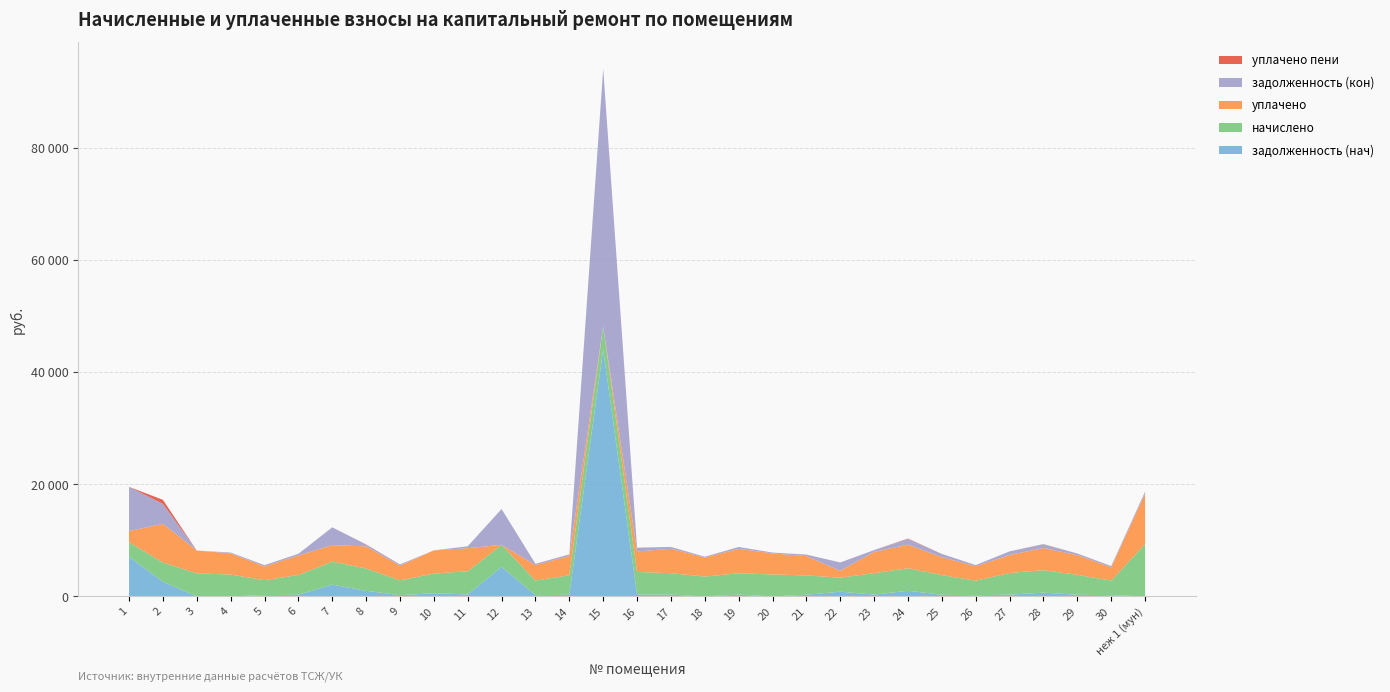

Reading right to left, list all the values displayed in this chart.

задолженность (нач): 0.0	216.4	295.7	671.1	321.6	202.7	292.7	1006.0	319.4	840.9	288.2	0.0	317.9	0.0	318.6	335.7	44058.1	289.7	217.1	5277.6	345.3	570.8	220.1	997.2	2102.1	293.4	223.0	0.0	0.0	2633.1	7075.0
начислено: 9345.5	2596.4	3547.9	4019.2	3859.1	2596.4	3512.4	4019.2	3832.4	2498.6	3459.0	3912.5	3814.7	3539.0	3823.6	4028.0	4090.3	3476.8	2605.3	3921.4	4143.7	3512.4	2641.0	3983.6	4108.1	3521.3	2676.5	3912.5	4099.2	3423.5	2587.6
уплачено: 8996.2	2380.1	3516.8	3942.9	3214.8	2573.7	3188.9	4211.0	3798.8	1227.1	3428.7	3766.2	4350.1	3406.8	4360.2	3658.3	0.0	3446.3	2776.7	0.0	4107.4	4124.9	2617.8	3943.6	2935.3	3490.4	2453.4	3766.2	4081.4	6892.0	2000.0
задолженность (кон): 349.3	216.4	295.7	672.4	643.2	216.4	585.4	1007.0	319.4	1485.4	288.2	146.2	317.9	132.3	319.6	671.3	45979.4	289.7	217.1	6391.8	345.3	0.0	220.1	332.0	3179.3	293.4	225.6	146.2	0.0	3556.9	7884.1
уплачено пени: 0.0	0.0	0.0	26.4	0.0	0.0	0.0	78.6	0.0	3.7	0.0	0.0	14.6	0.0	5.0	0.0	0.0	0.0	0.0	0.0	0.0	3.0	0.0	23.7	0.0	0.9	0.9	0.0	0.0	725.5	0.0